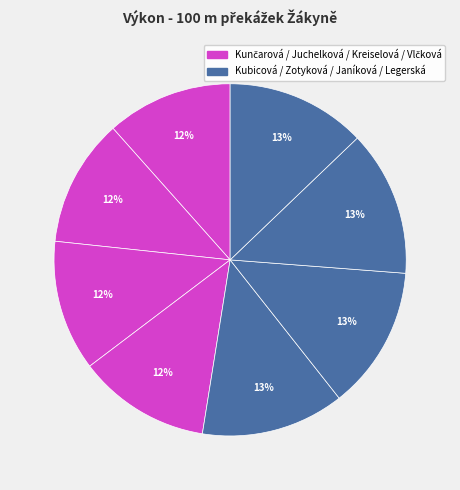

Is there a majority slice in this chart?

No